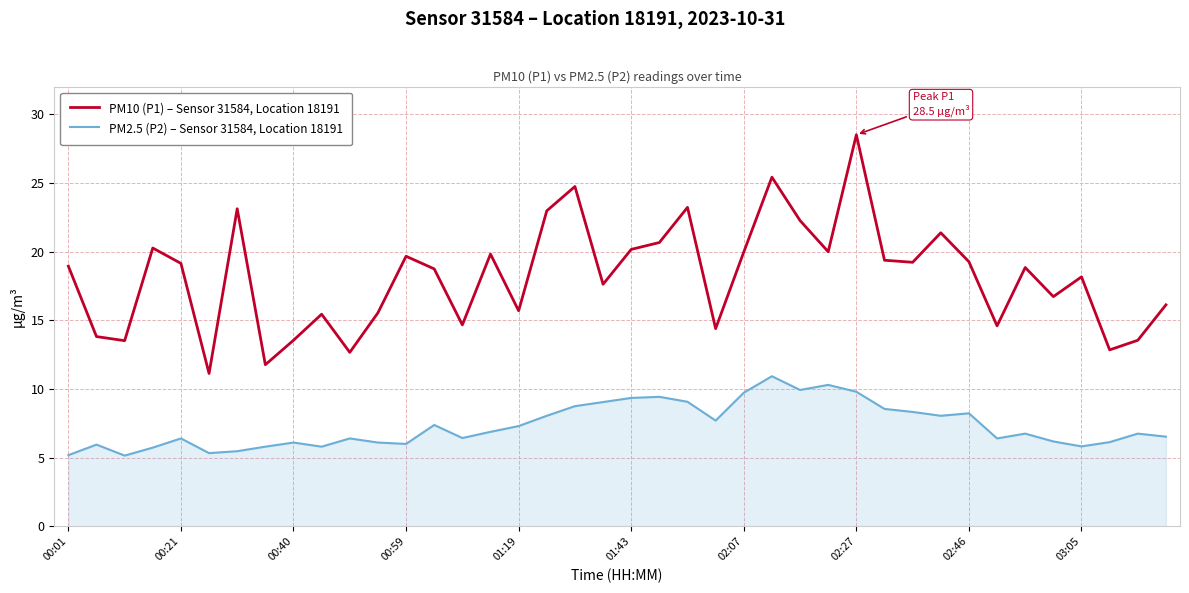

True or false: PM2.5 (P2) – Sensor 31584, Location 18191 and PM10 (P1) – Sensor 31584, Location 18191 cross at least once.

False